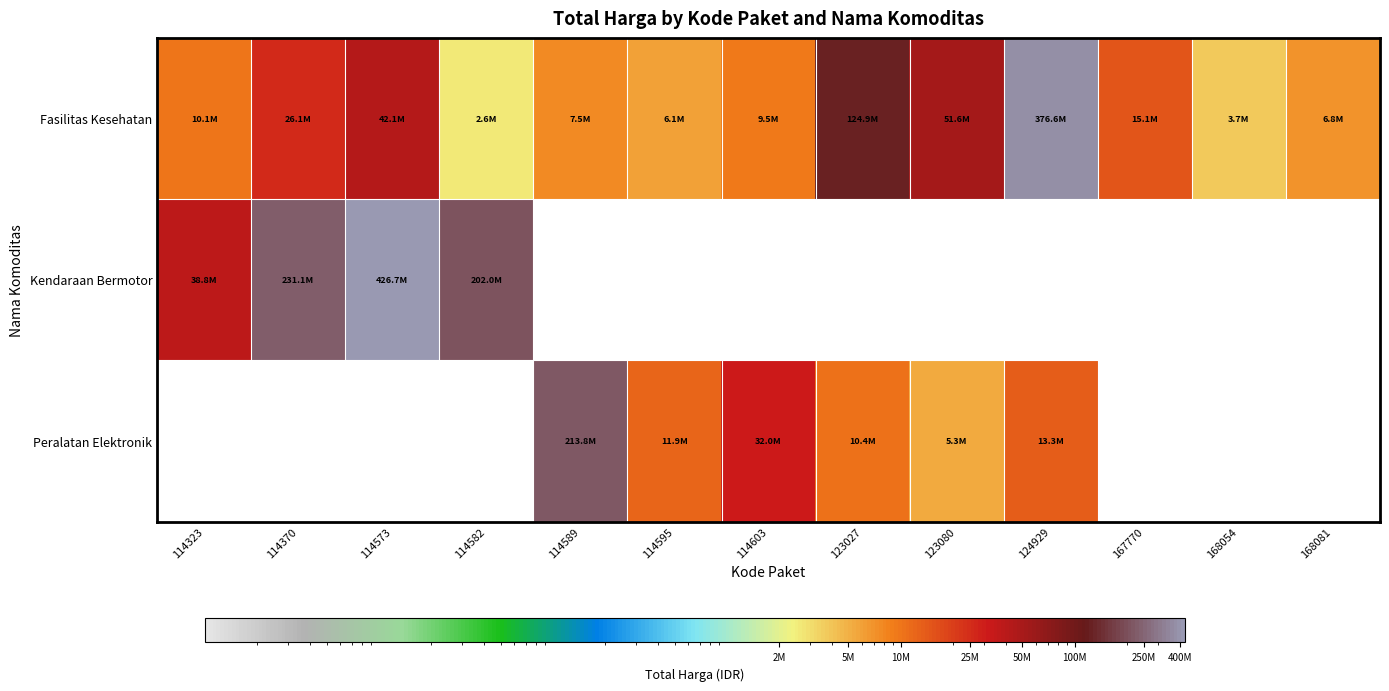

Between 114370 and 168081, which series saw the biggest shift?

Fasilitas Kesehatan